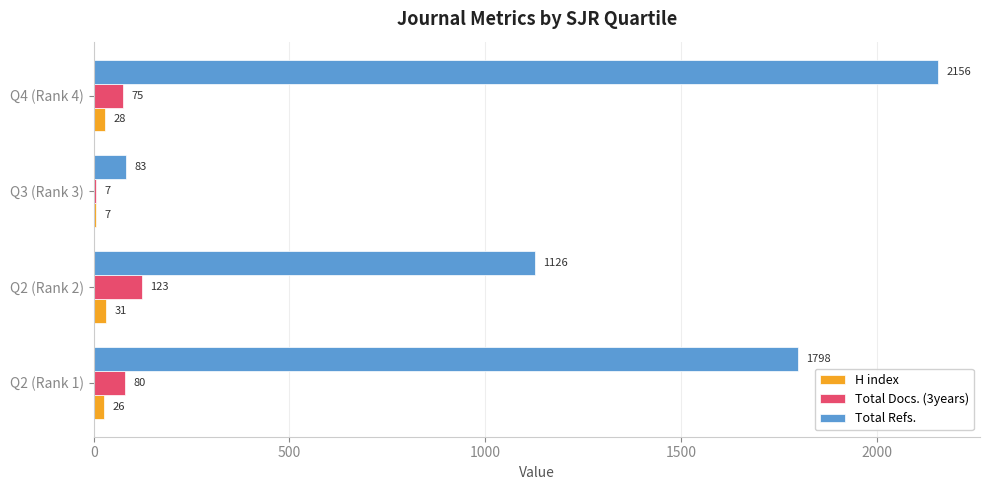

What is the spread (max minus min) of values at Q2 (Rank 2)?

1095